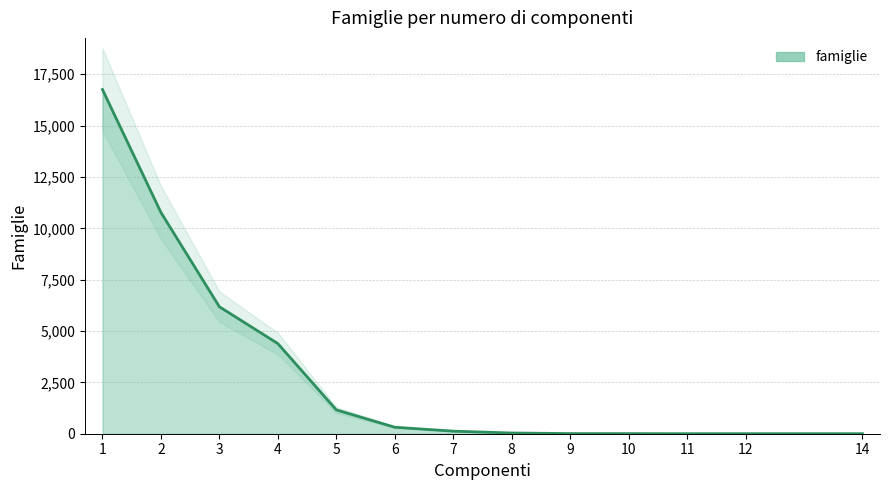

How many points are higher than both their immediate neighbors (excluding endpoints)?

1